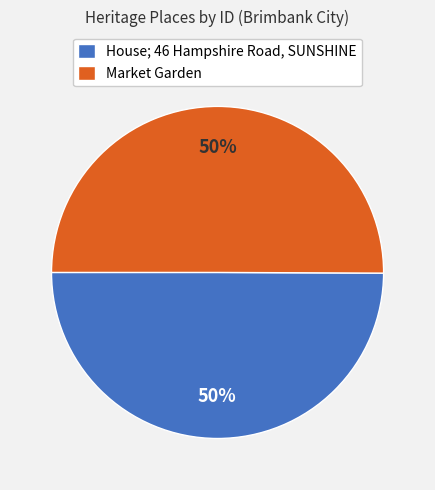

Approximately how many times larger is the value at House; 46 Hampshire Road, SUNSHINE compared to Market Garden?

1.0